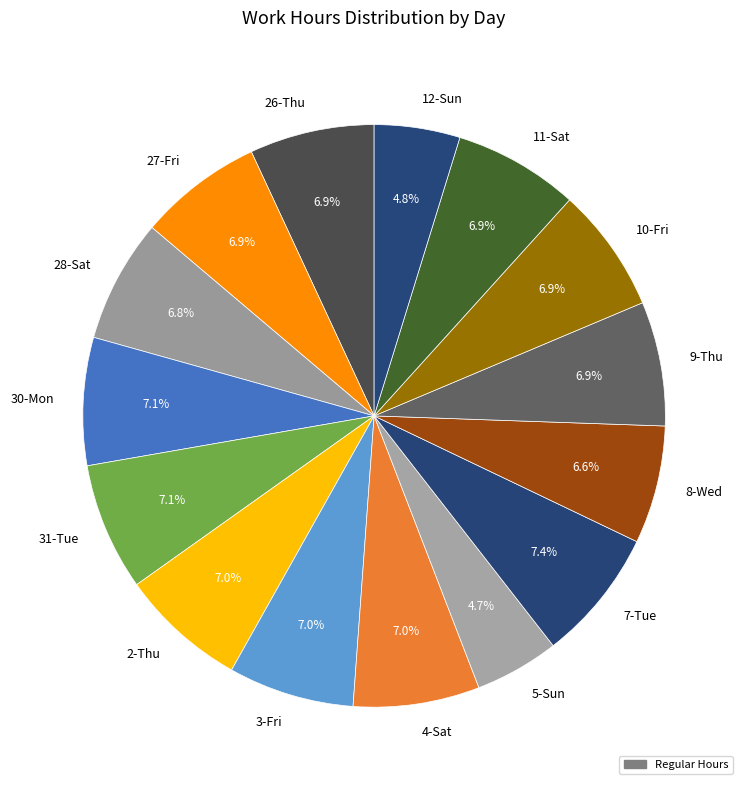

What is the ratio of the value at 4-Sat to the value at 11-Sat?

1.0